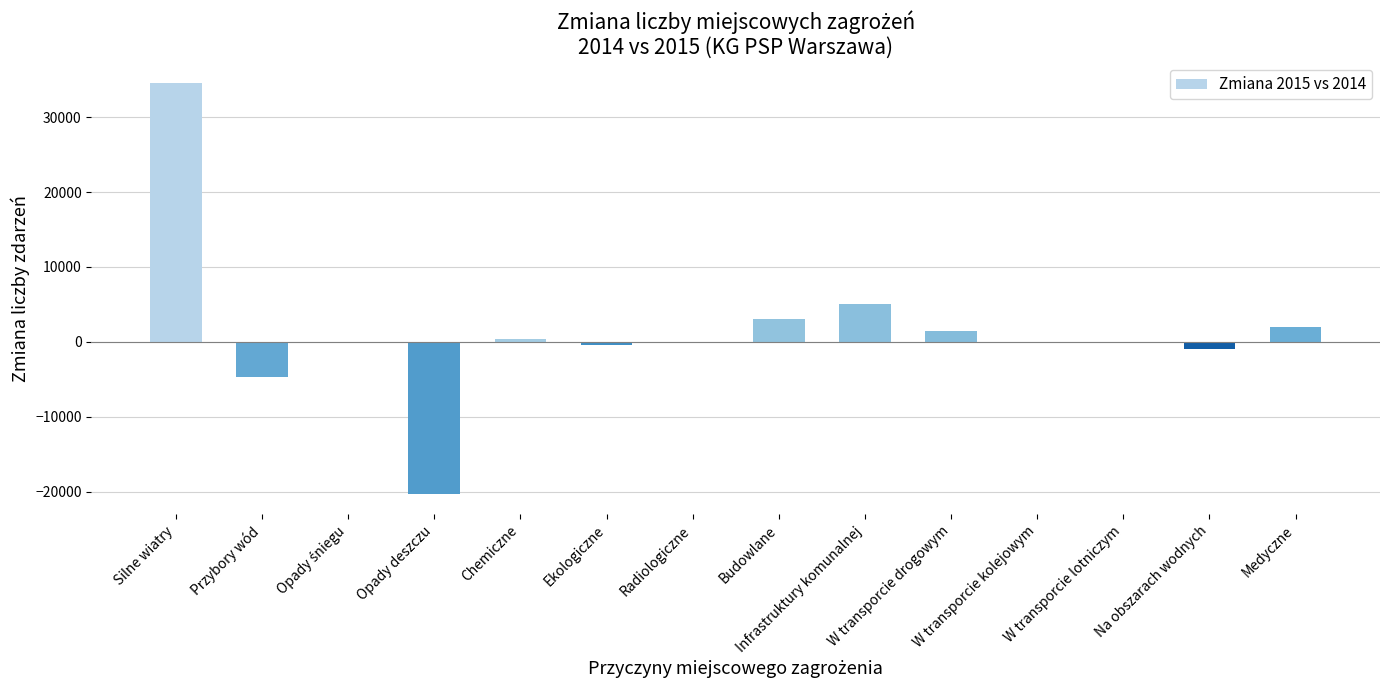

What is the greatest value displayed?

34567